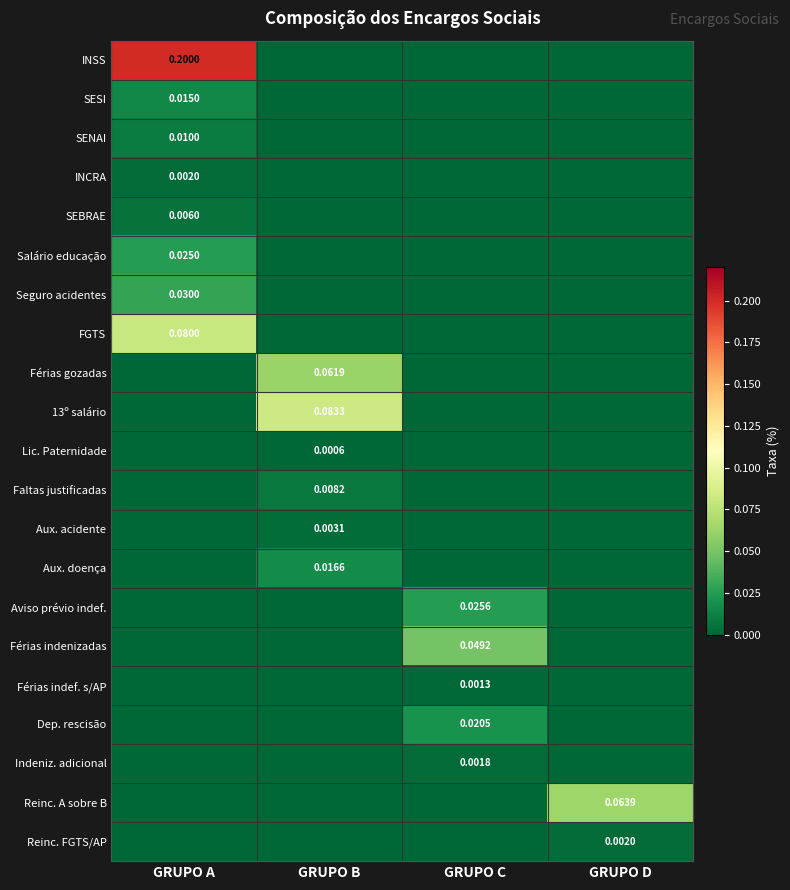

What is the difference between the highest and lowest values at GRUPO A?

0.2